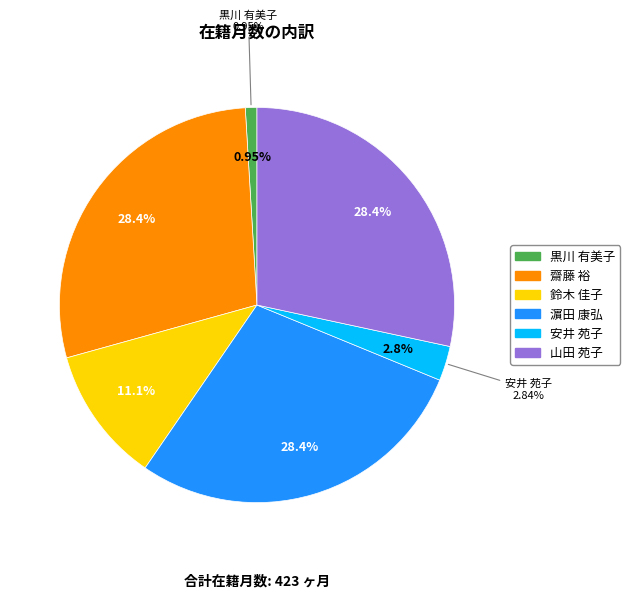

True or false: 安井 苑子 accounts for 3% of the total.

True